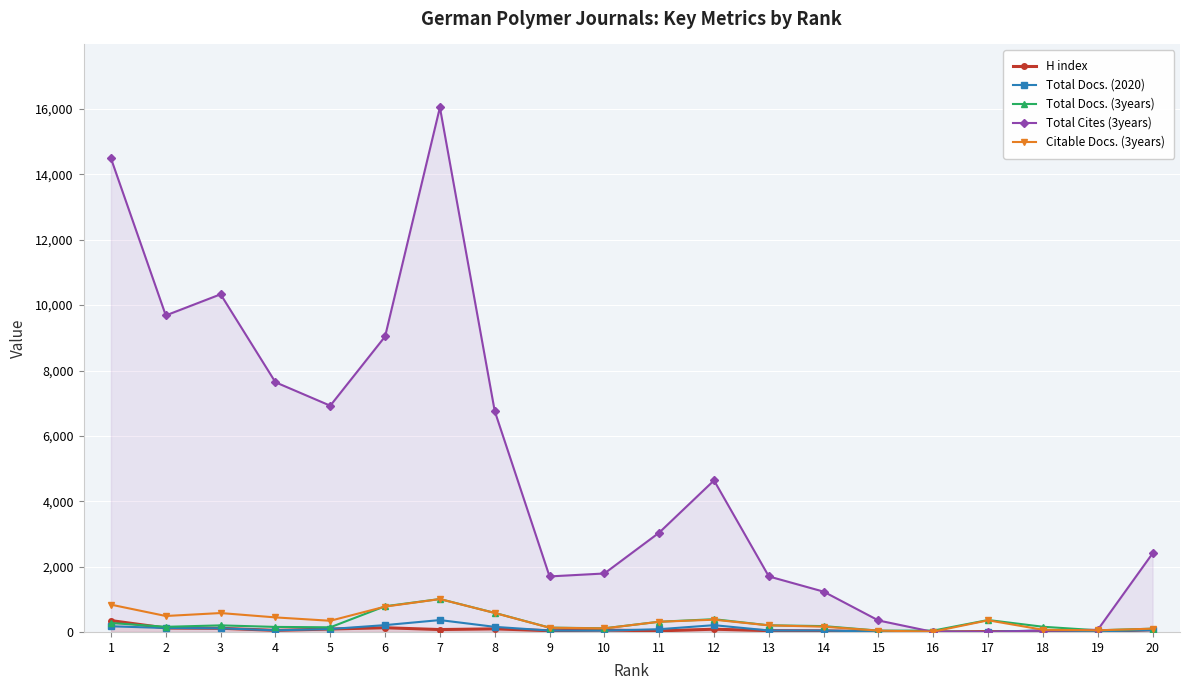

Which series has the largest range (max minus min)?

Total Cites (3years)